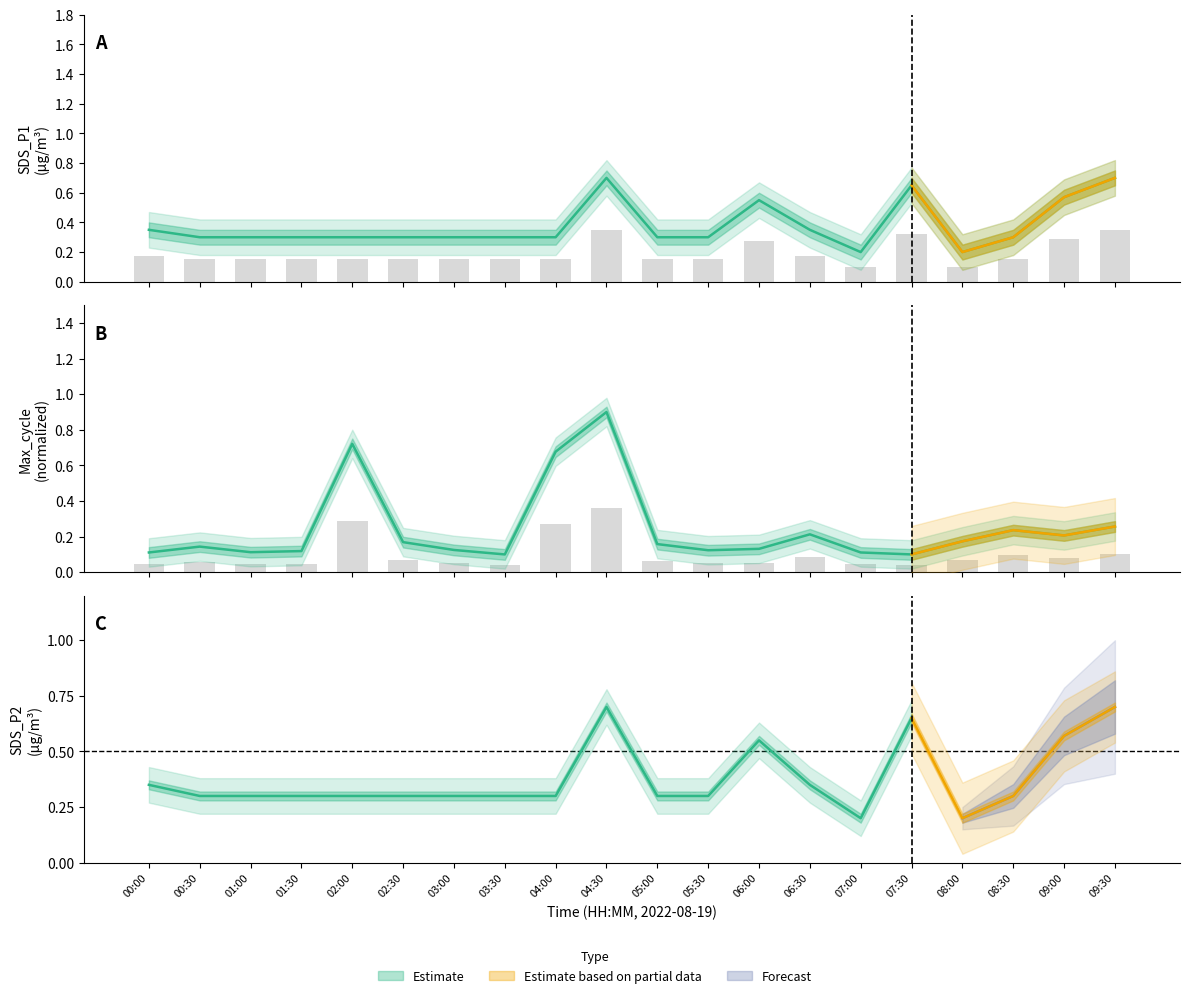

How many distinct data groups are displayed?

3